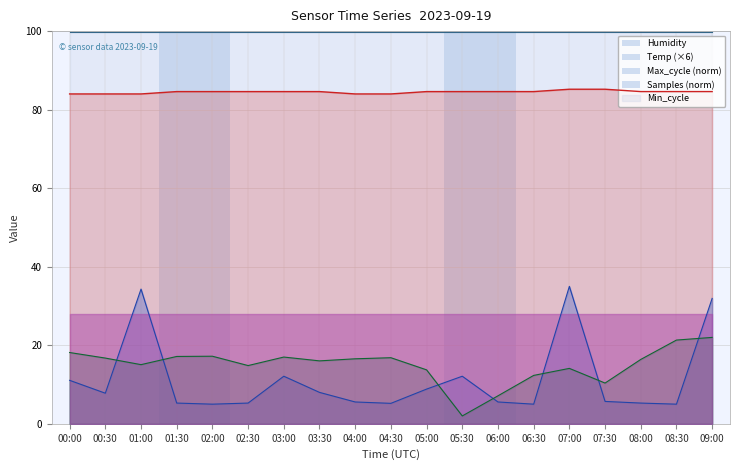

Where do Samples and Max_cycle first cross each other?

00:30 and 01:00